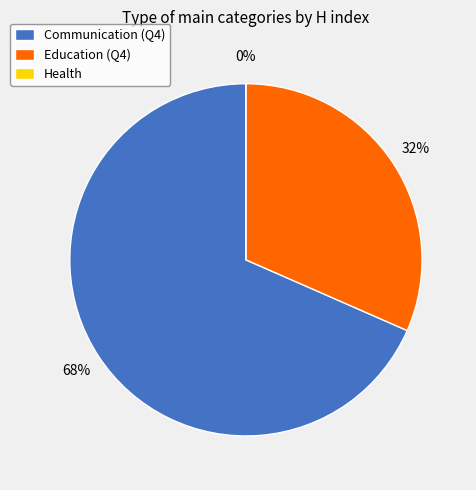

Is there any slice that represents more than half of the pie?

Yes